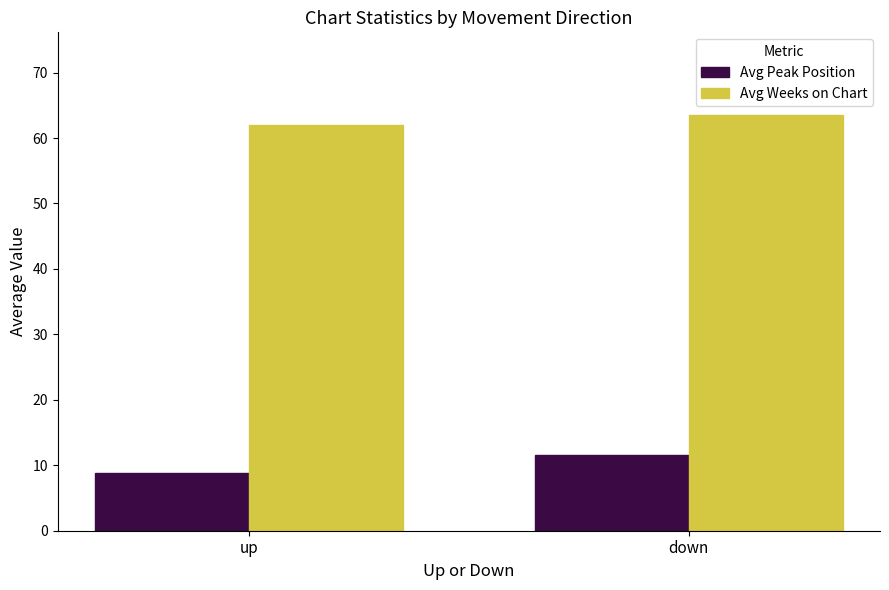

At which label is Avg Peak Position closest to 10?

up